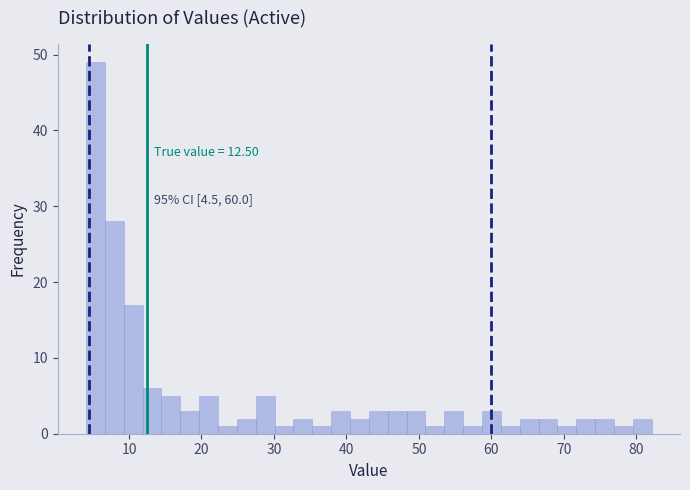

Read against the x-axis, roughly where is the centre of the tallest bar?

5